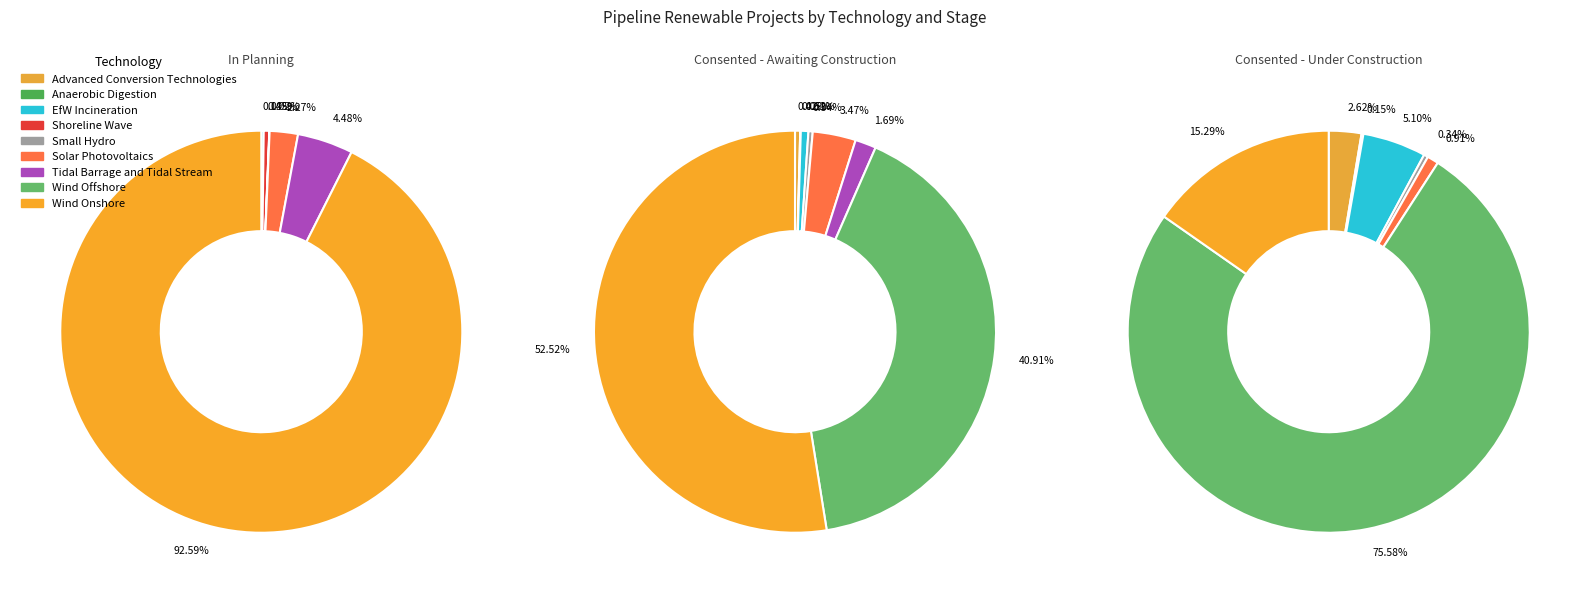

To the nearest percent, what percentage of the pie is Tidal Barrage and Tidal Stream?

4%